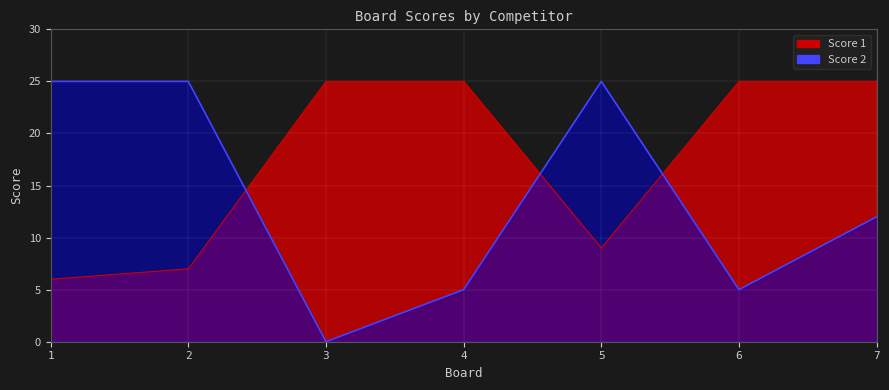

Between 1 and 4, which is larger?

4